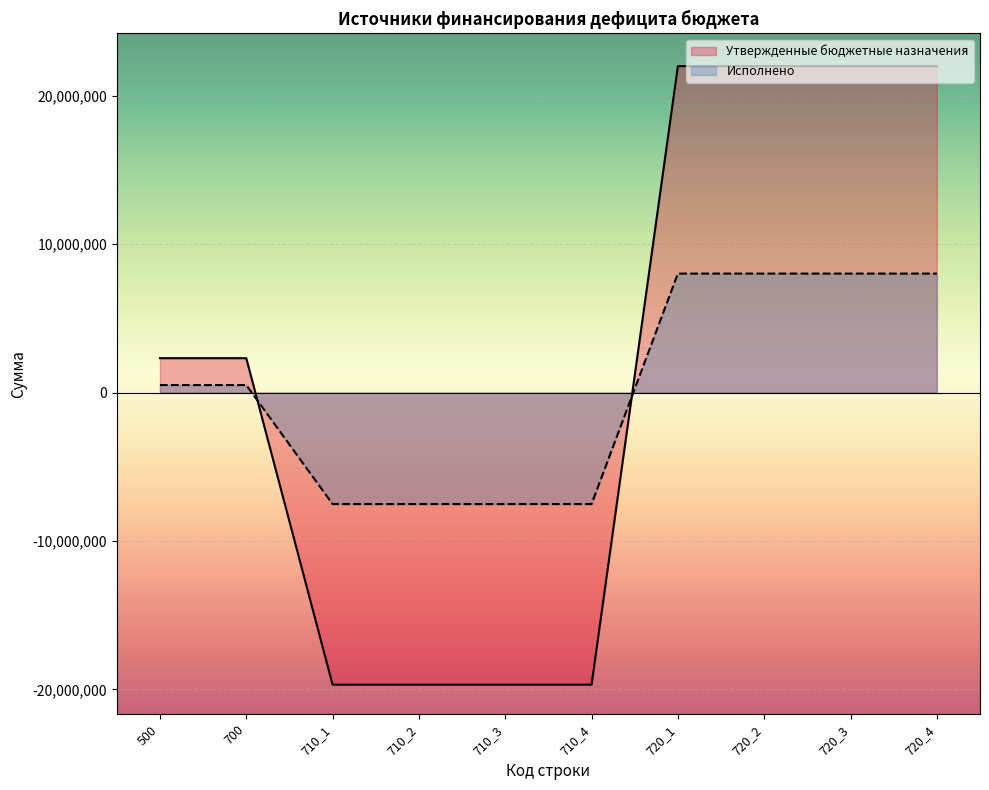

Rank the series at 710_3 from highest to lowest value.

Исполнено, Утвержденные бюджетные назначения